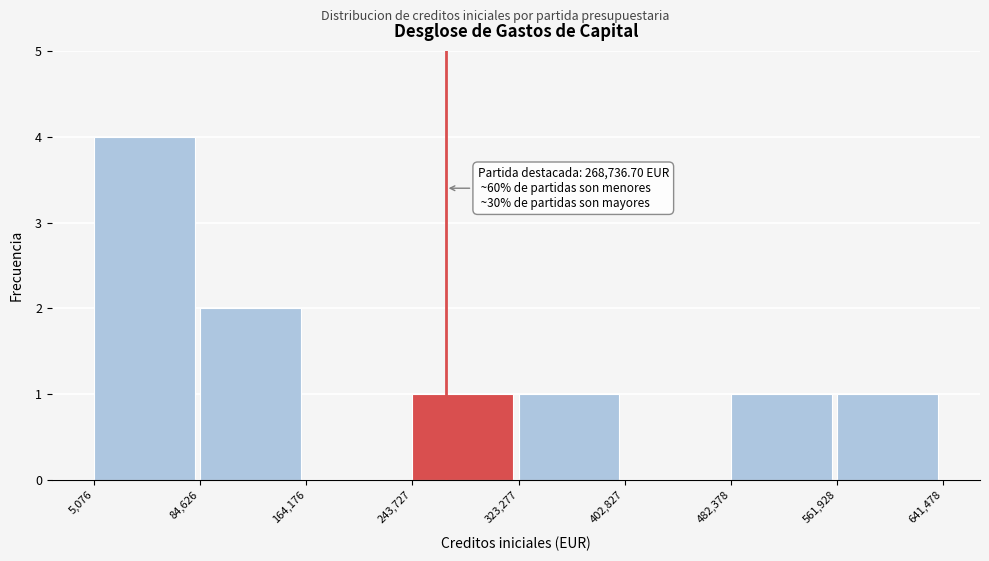

Over which range of the x-axis is the bar tallest?

5,076 to 84,626